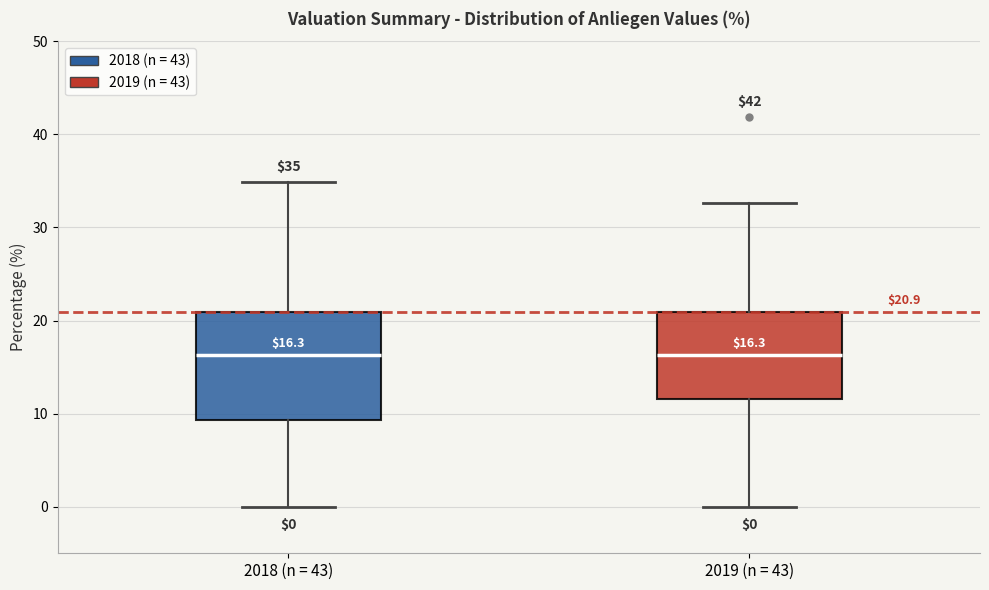

Comparing the boxes themselves (not the whiskers), which one is the tallest?

2018 (n = 43)